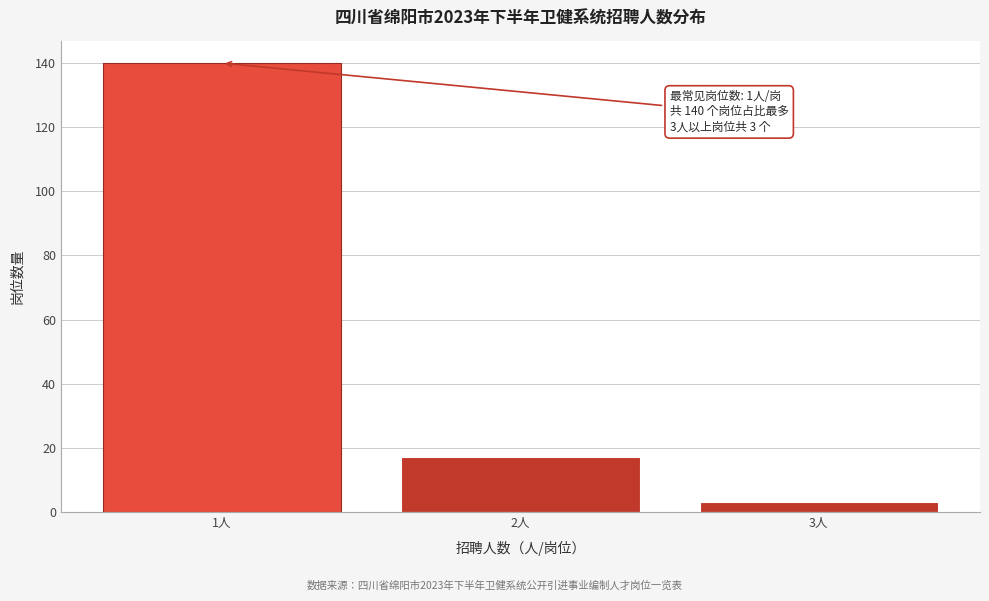

Reading left to right, transcribe all the data shown in this chart.

1人=140	2人=17	3人=3